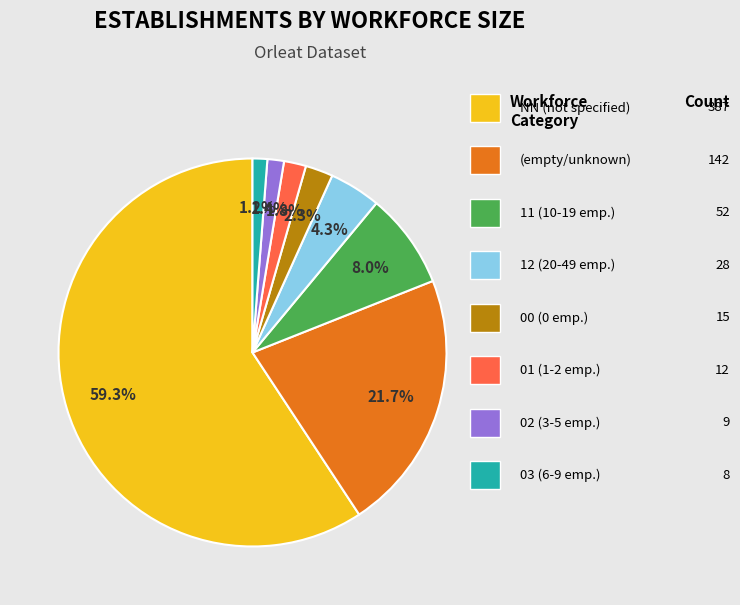

Is there a majority slice in this chart?

Yes